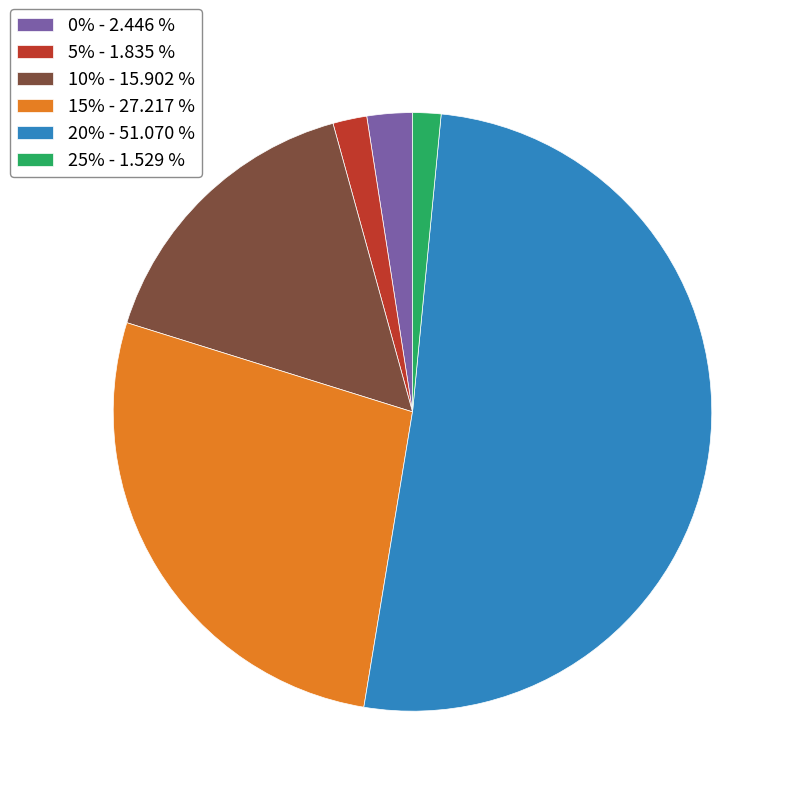

Is 10% - 15.902 % the majority of the pie?

No